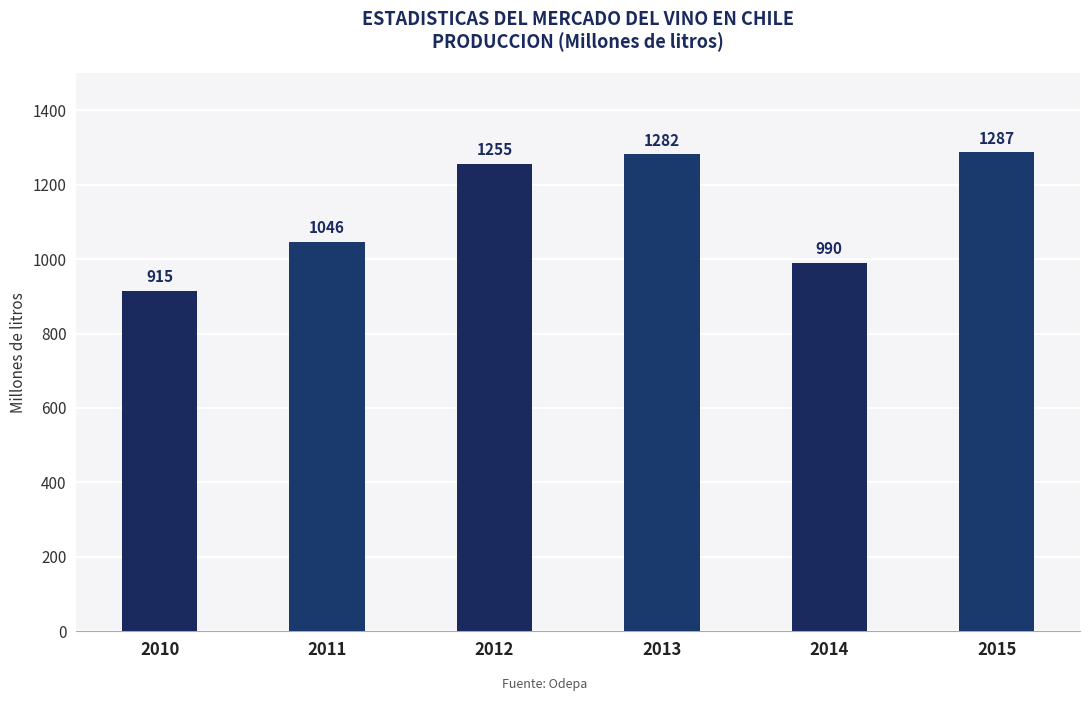

Which has a higher value, 2010 or 2012?

2012